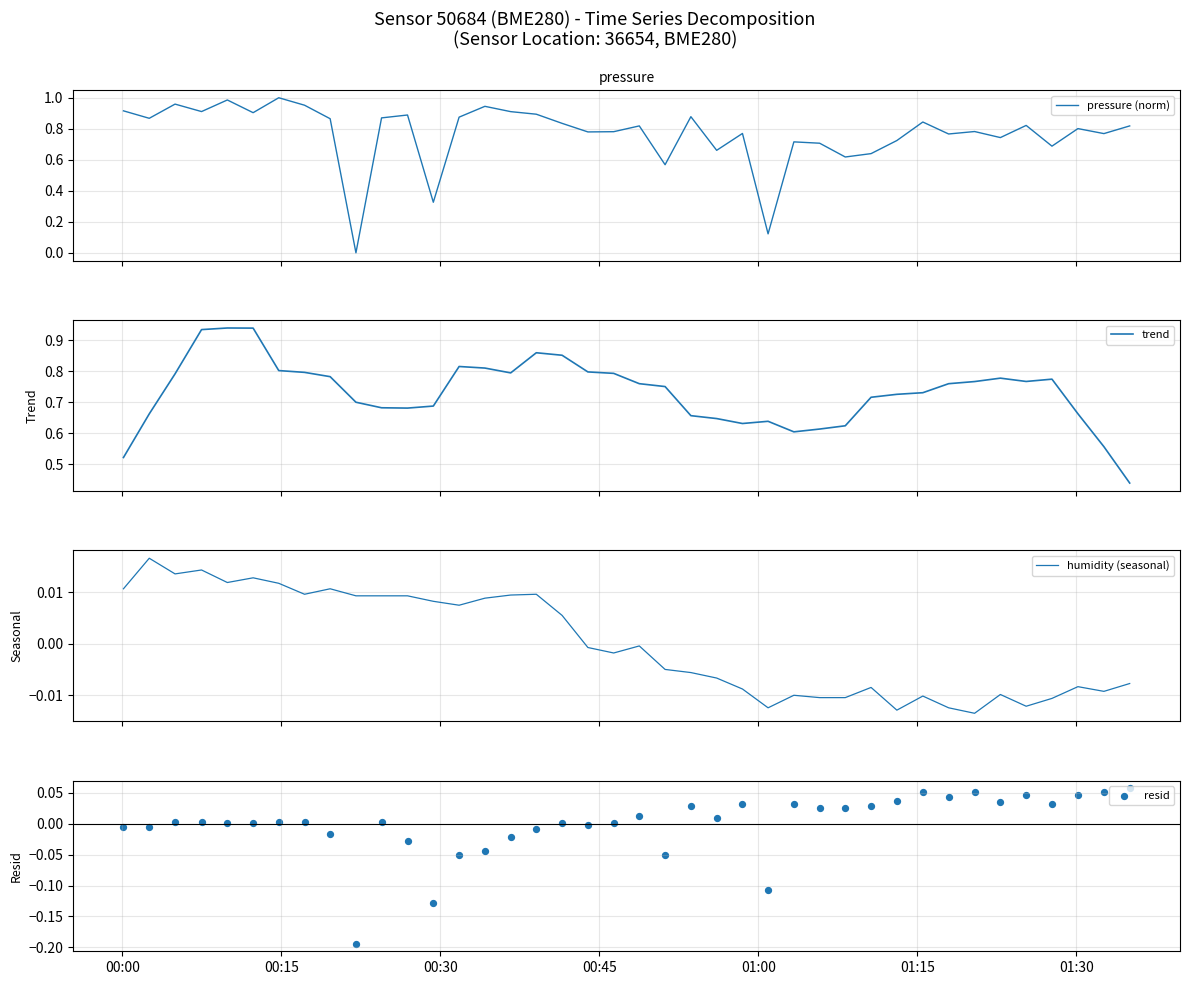

Which series reaches the maximum Y coordinate?

pressure (norm)